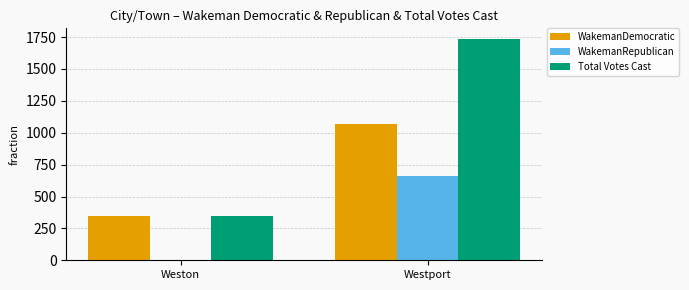

What is the approximate value of Total Votes Cast at Westport?

1732